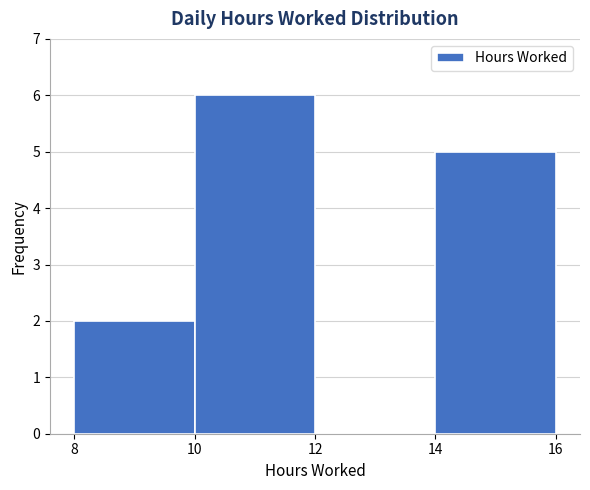

Over which range of the x-axis is the bar tallest?

10 to 12